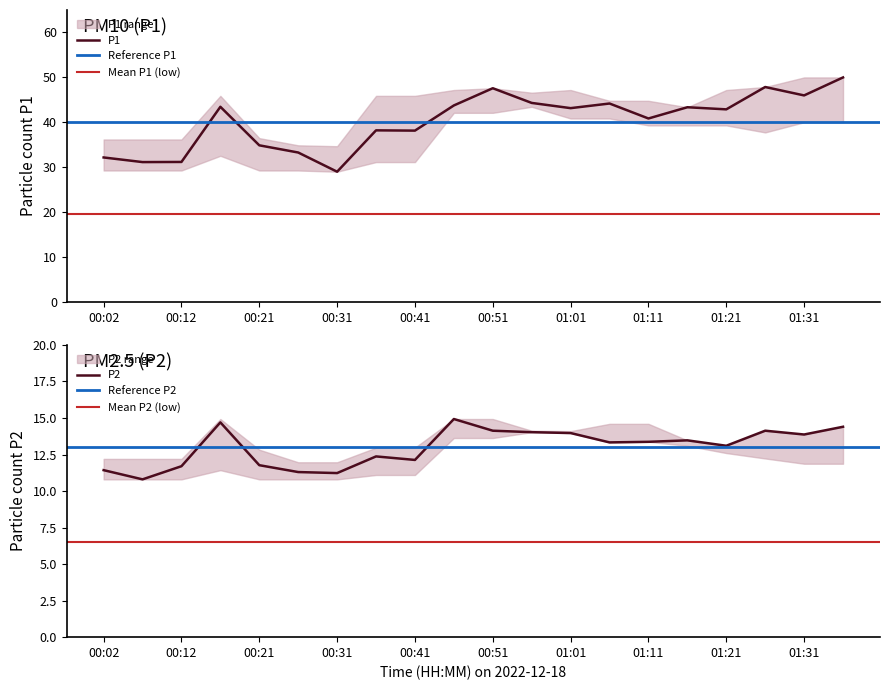

What is the sum of all P2 values?

260.2